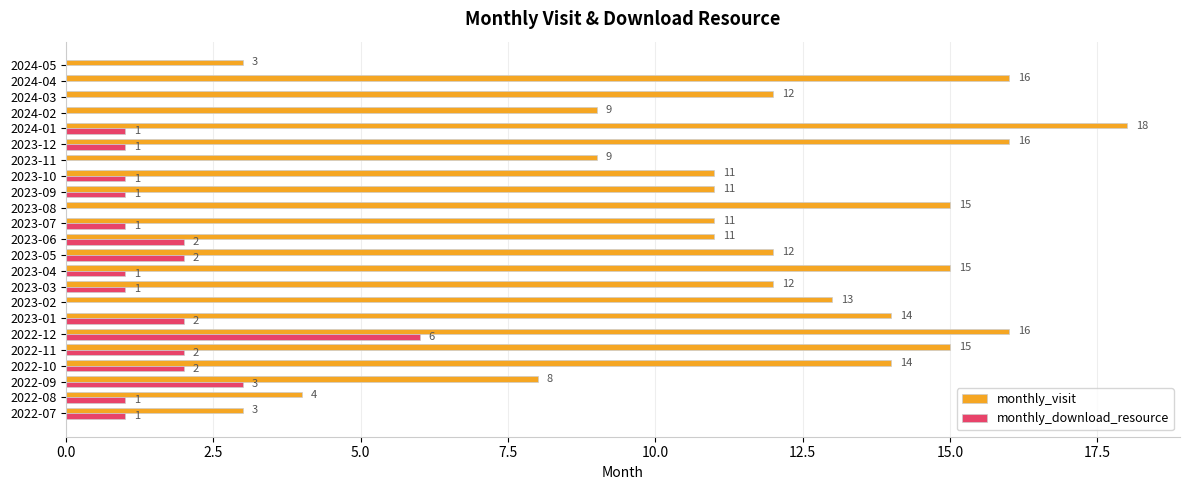

What is the sum of all monthly_visit values?

268